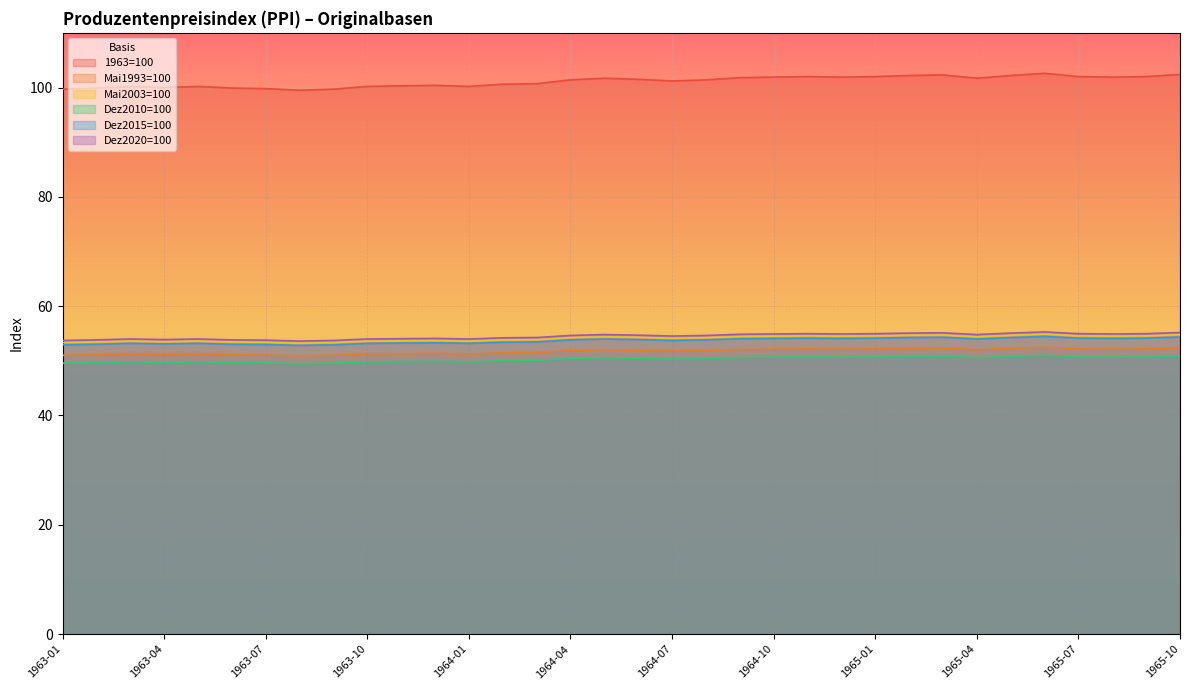

Which series has the largest range (max minus min)?

1963=100